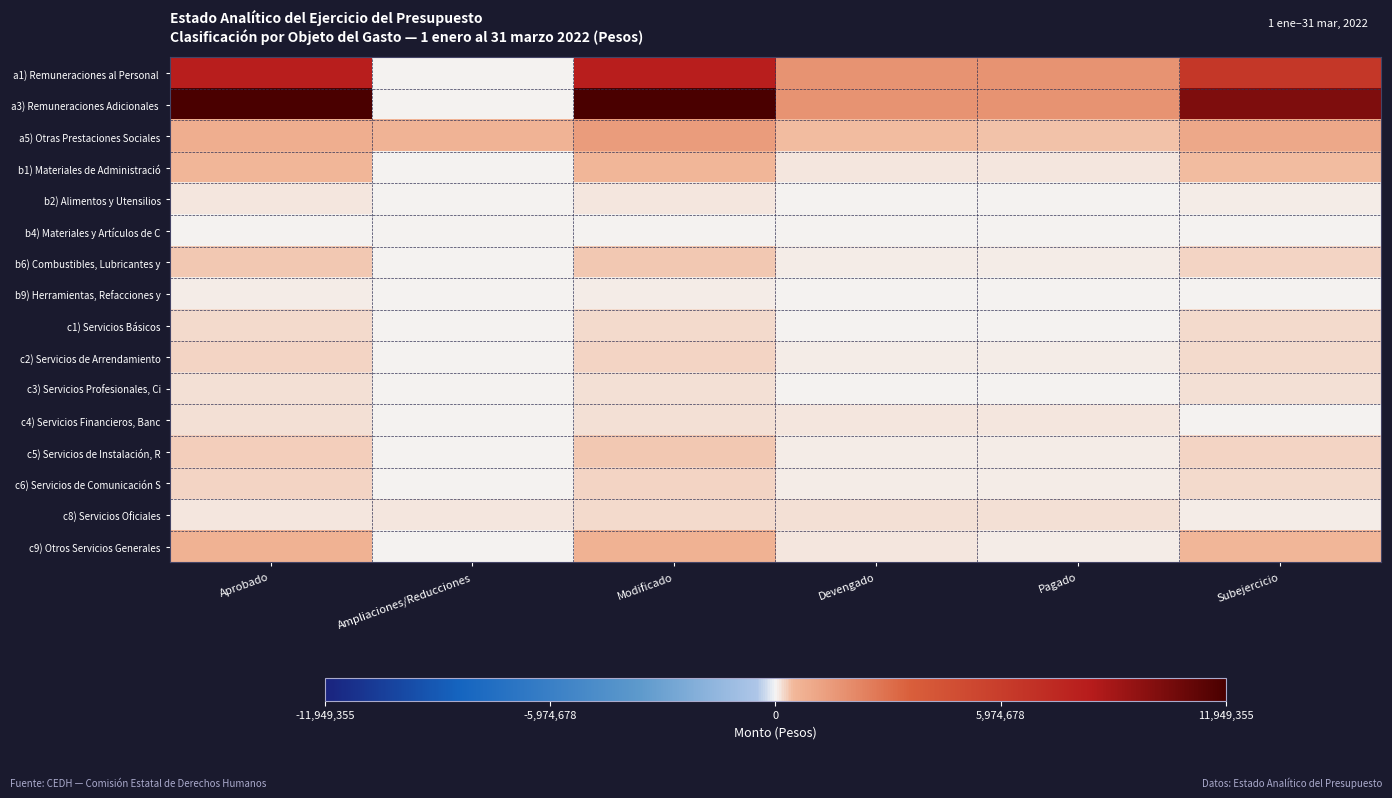

What is the difference between the highest and lowest values at Aprobado?

11923355